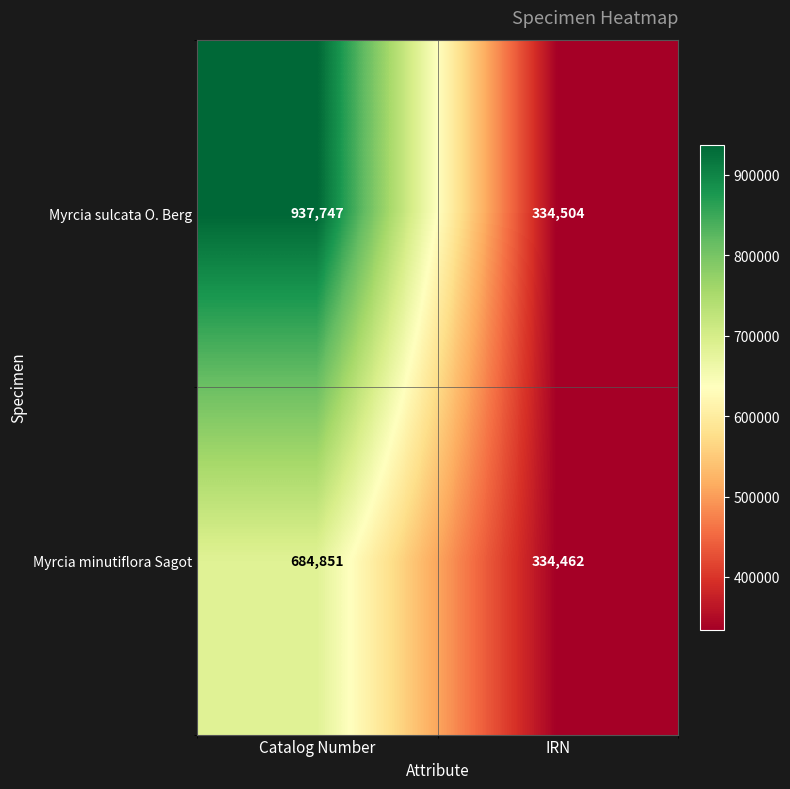

Count the number of data series in this chart.

2